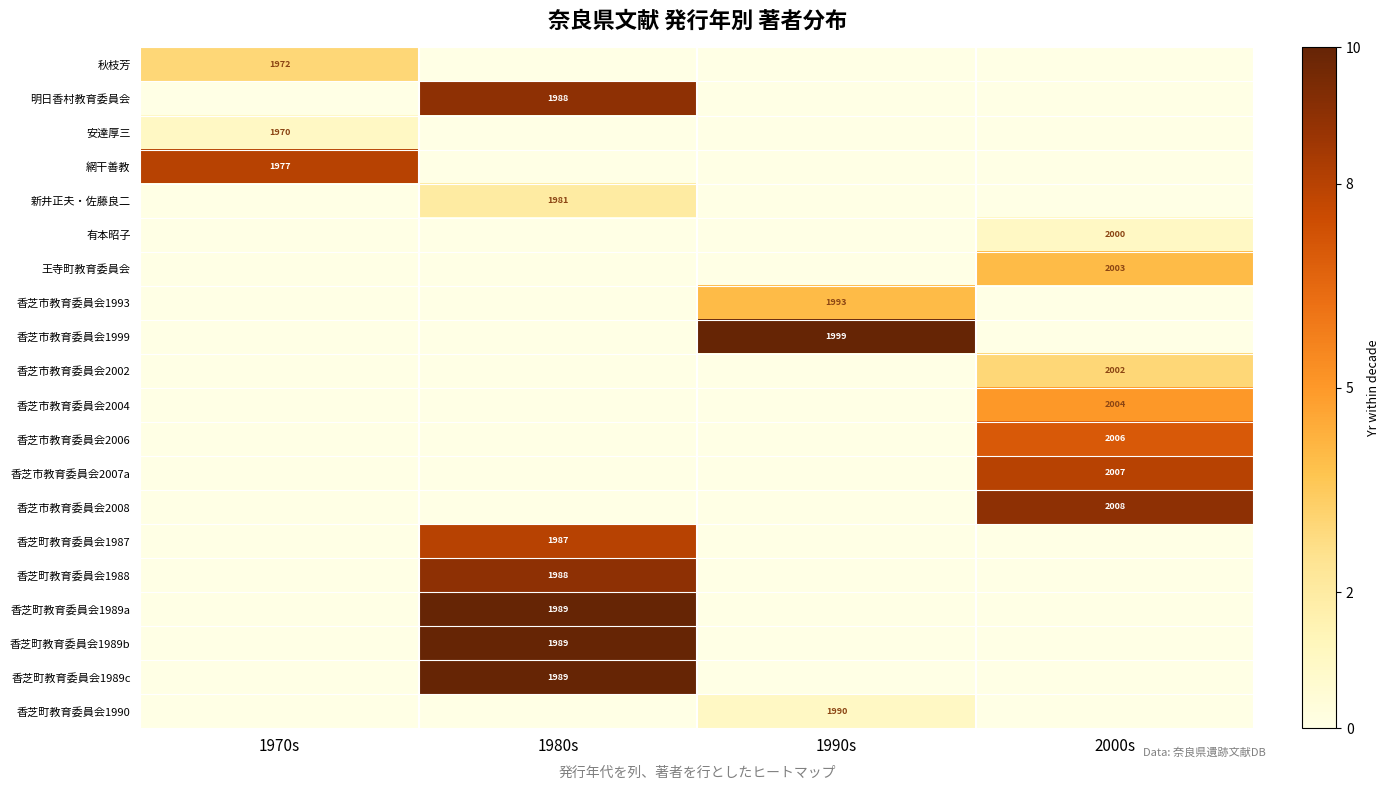

Is the value of 新井正夫・佐藤良二 at 1980s greater than the value of 香芝市教育委員会2004 at 2000s?

No